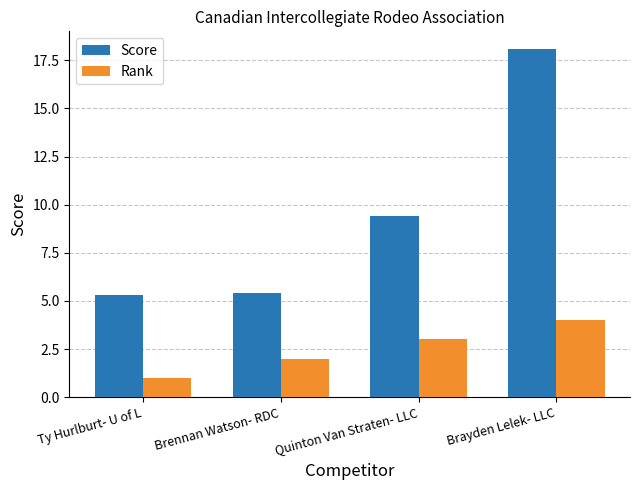

How many data points does each series have?

4